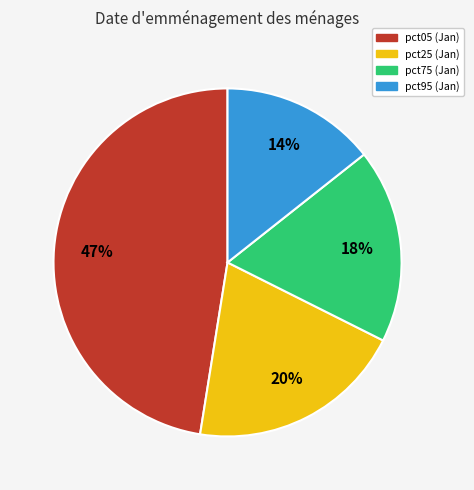

Is there any slice that represents more than half of the pie?

No